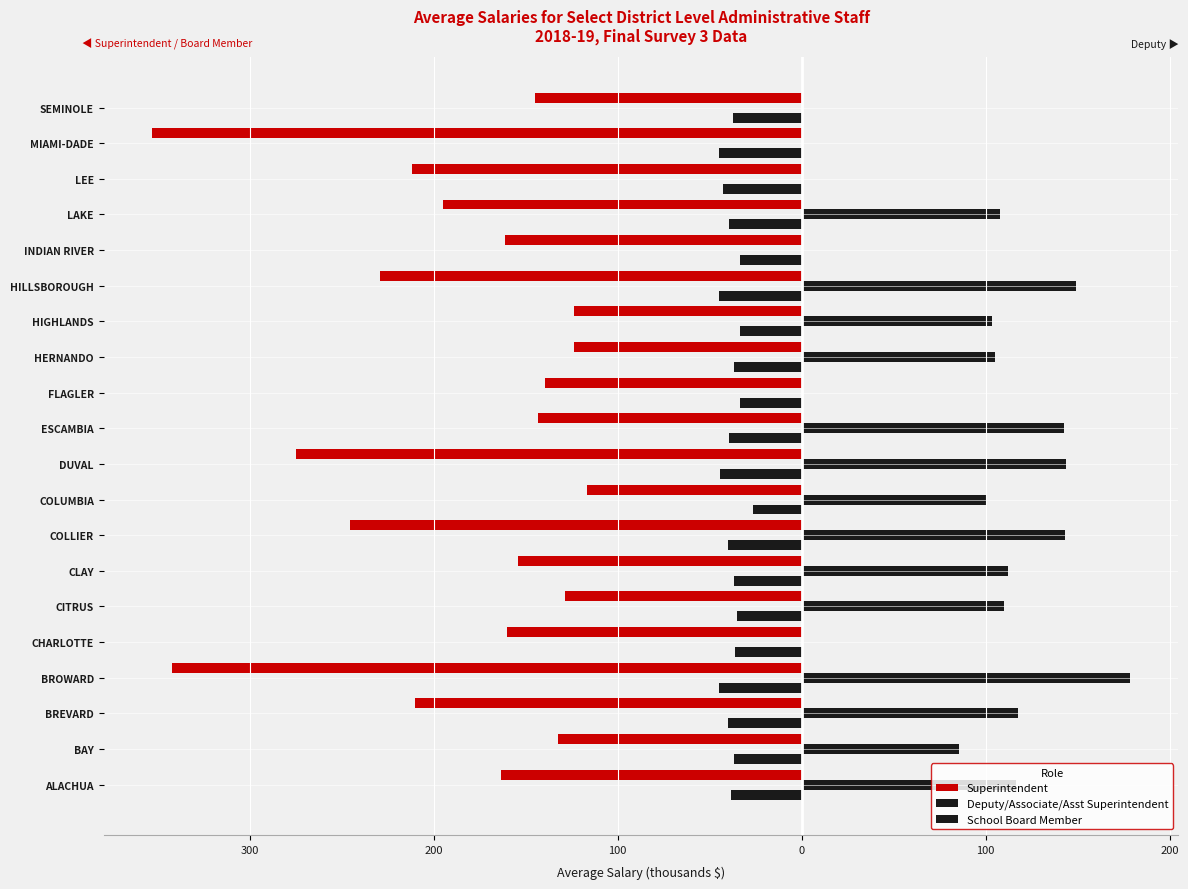

What is the difference between the maximum and second lowest values in the Deputy/Associate/Asst Superintendent series?

178.3